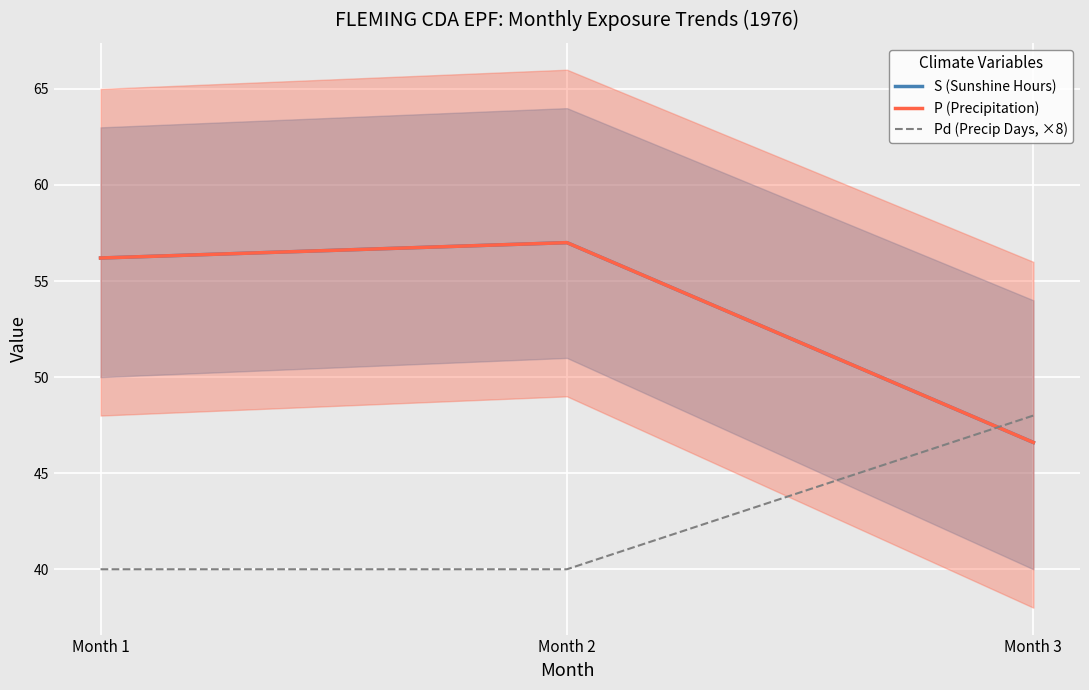

The S (Sunshine Hours) series shows 46.6 at Month 3. True or false?

True